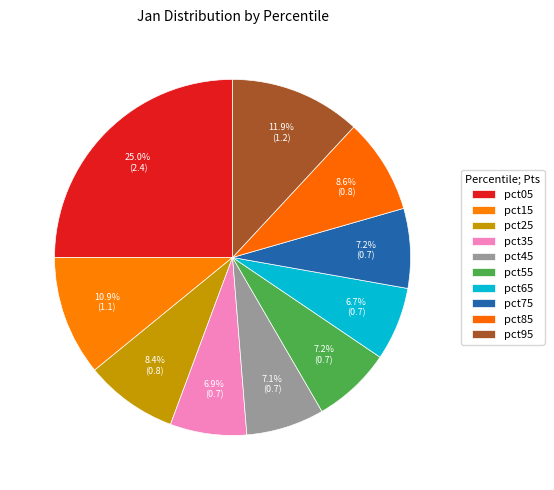

To the nearest percent, what is the combined percentage of pct55 and pct15?

18%